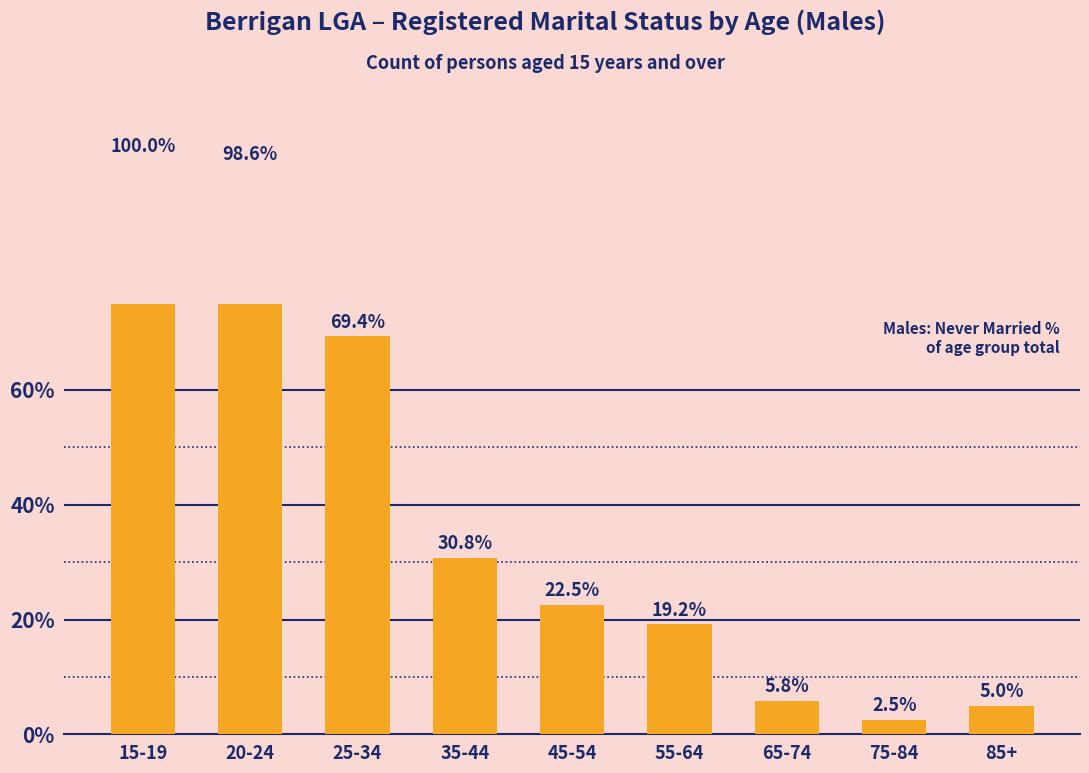

At which category does the chart reach its minimum across all series?

75-84